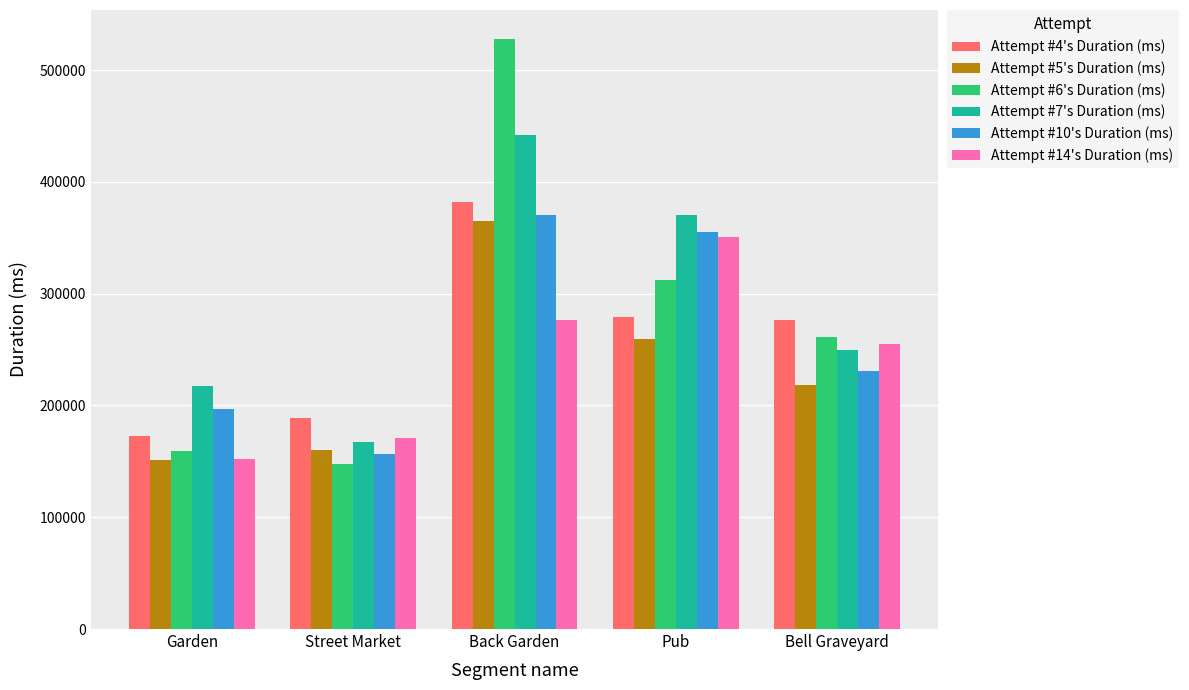

Is the value of Attempt #4's Duration (ms) at Street Market greater than the value of Attempt #10's Duration (ms) at Back Garden?

No